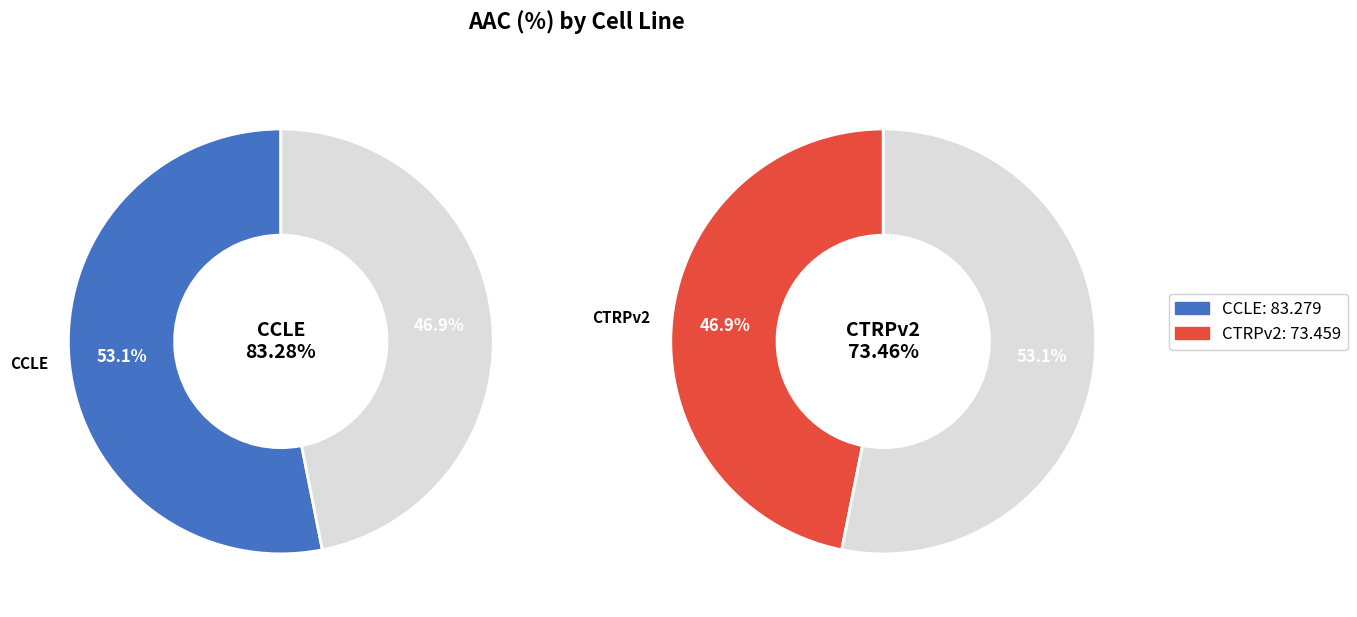

To the nearest percent, what percentage of the pie is CCLE?

53%